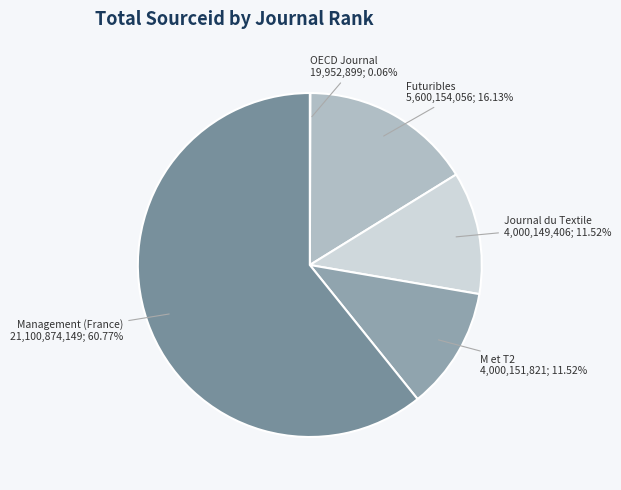

Which category has the biggest portion of the pie?

Management (France)